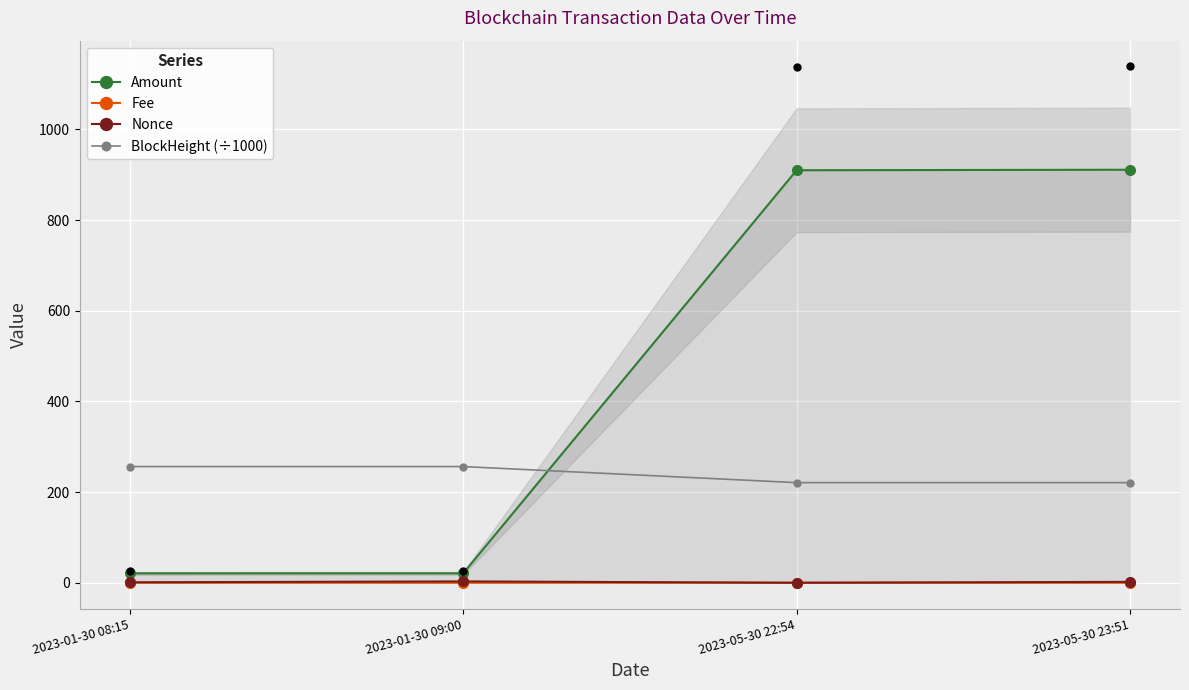

Is the value of Nonce at 2023-05-30 22:54 greater than the value of Fee at 2023-05-30 23:51?

No